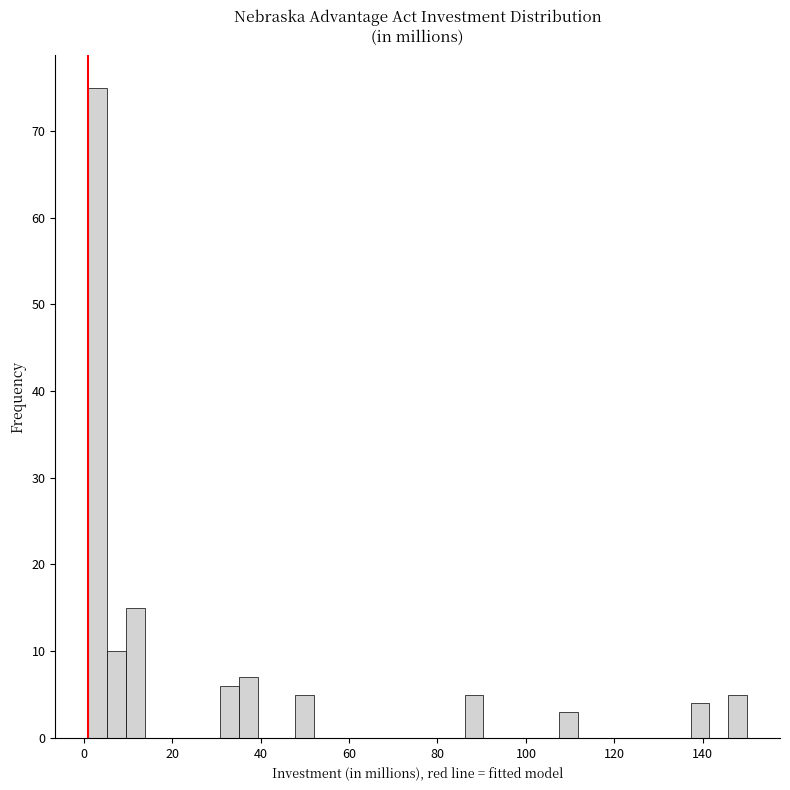

Read against the x-axis, roughly where is the centre of the tallest bar?

4